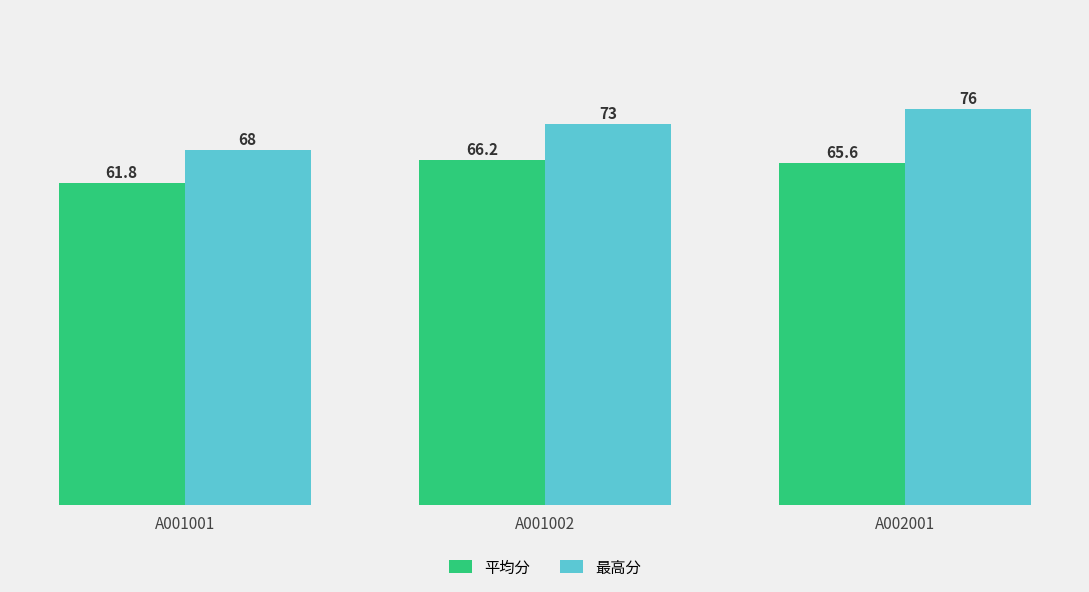

What are all the series names shown in the legend?

平均分, 最高分